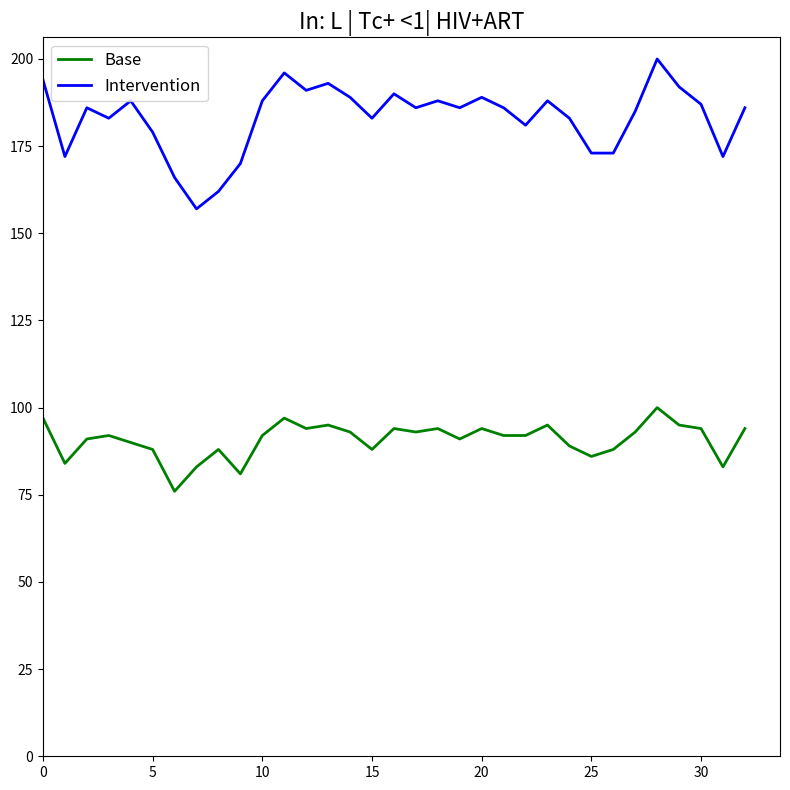

True or false: Intervention and Base intersect in this chart.

False